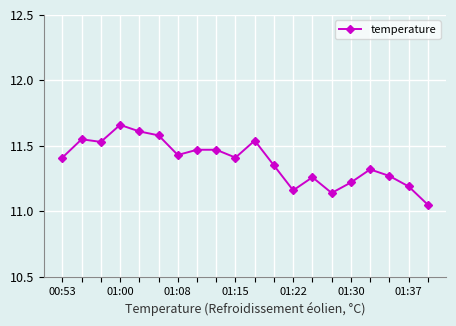

What is the difference between the maximum and minimum values?

0.6